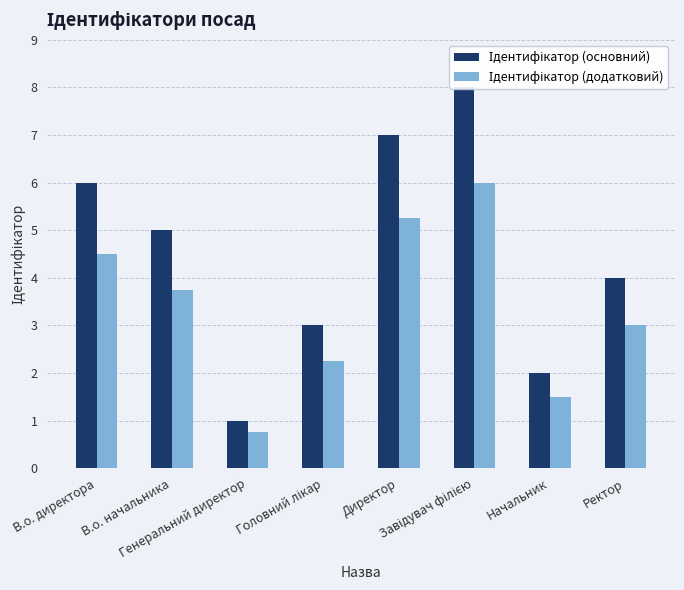

What is the label of the 5th bar from the right?

Головний лікар